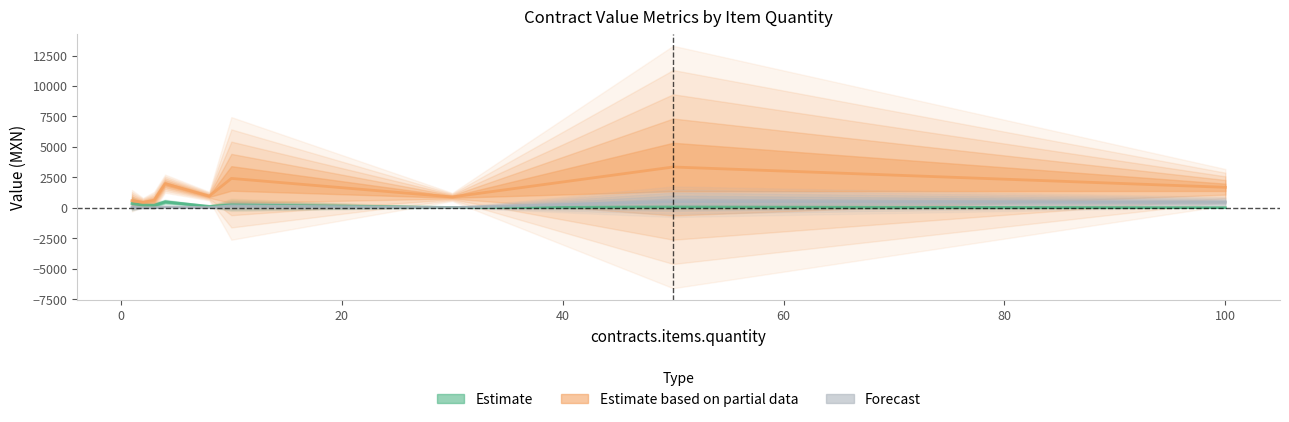

True or false: Estimate based on partial data has a value of 900.6 at −20.

False